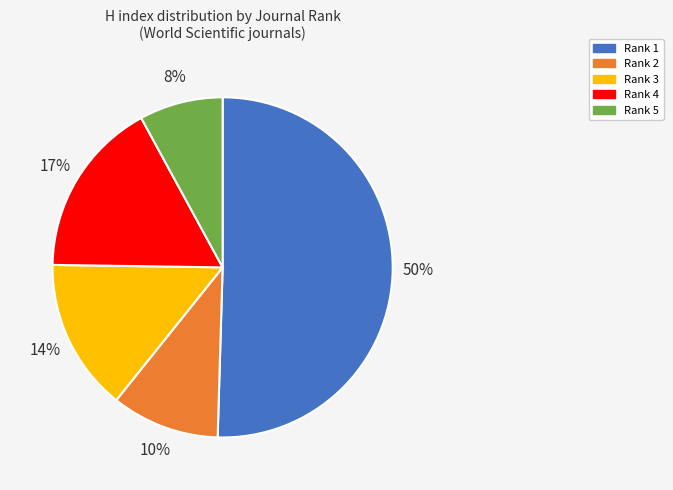

Is there a majority slice in this chart?

Yes